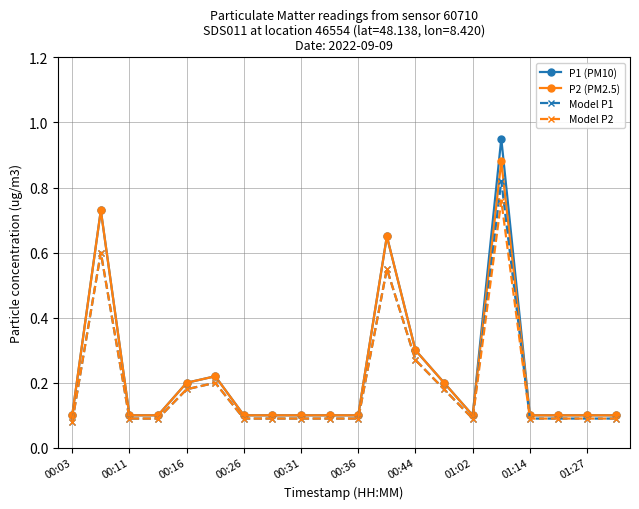

True or false: P1 (PM10) and Model P2 cross at least once.

False